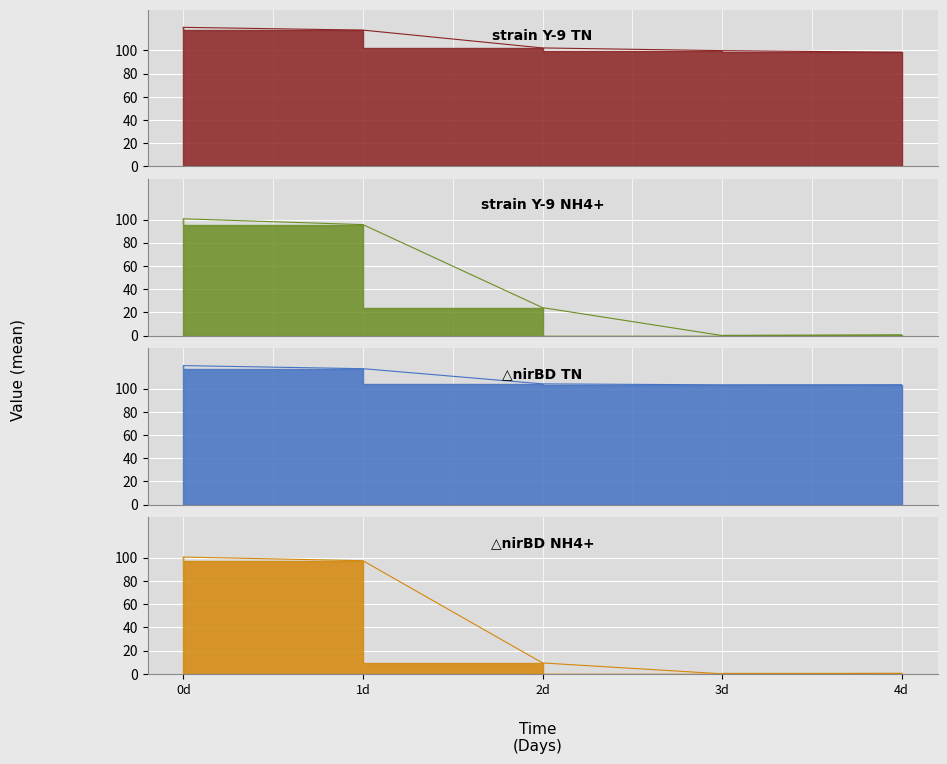

What is the approximate value of strain Y-9 NH4+ at 4d?

0.6